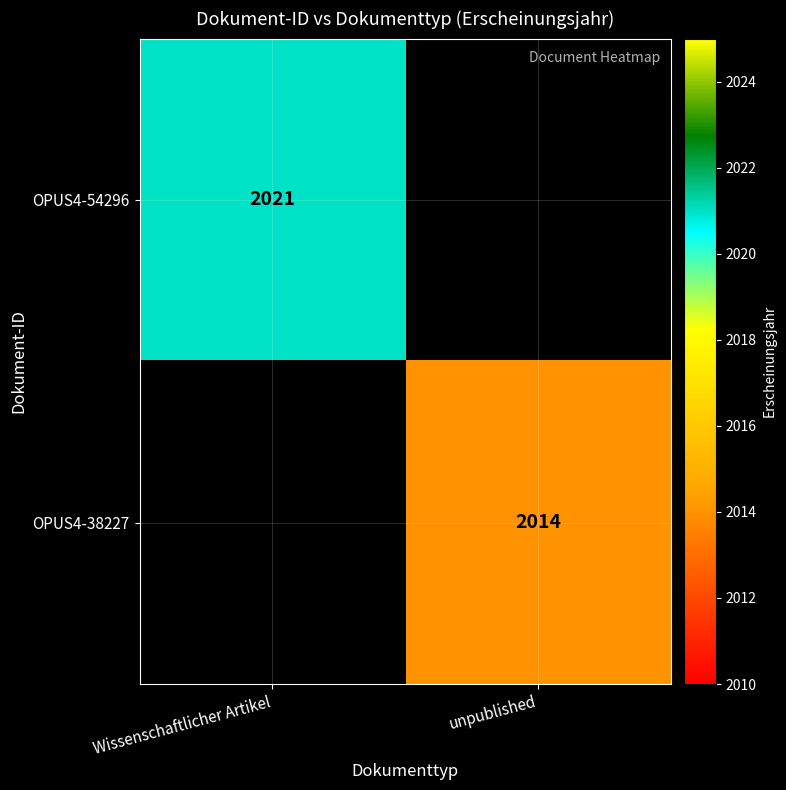

True or false: OPUS4-38227 has a value of 3503 at unpublished.

False